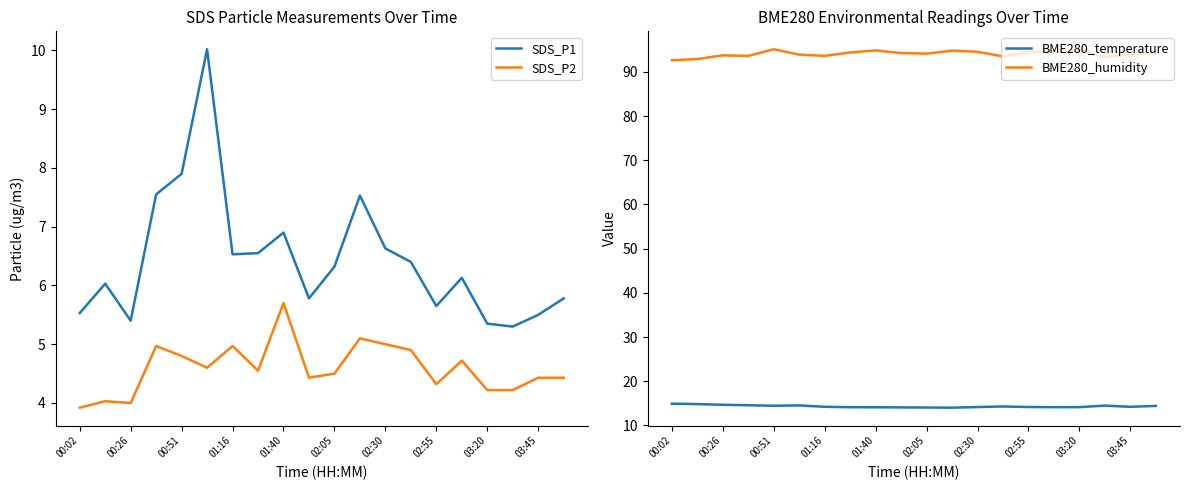

The value of SDS_P1 at 02:05 is 6.3. True or false?

True